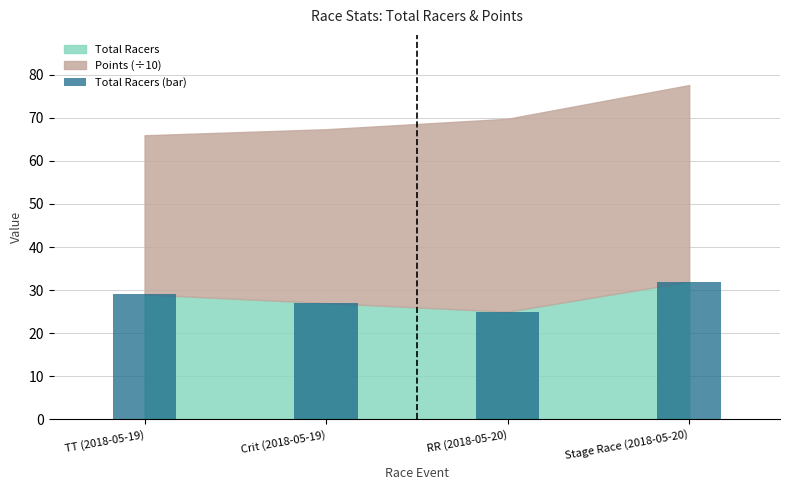

What is the sum of the values at Crit (2018-05-19) and TT (2018-05-19)?

56